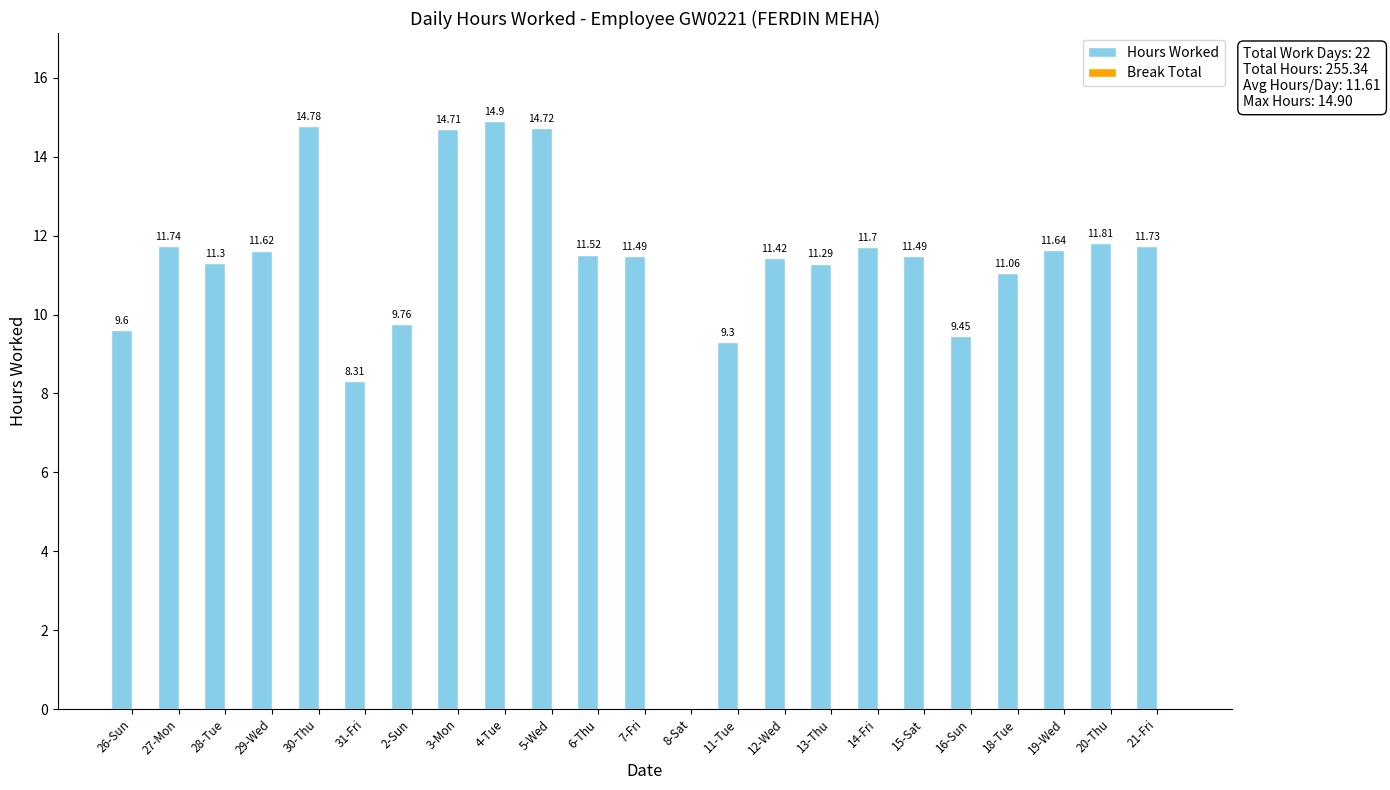

What is the sum of all values?

255.3